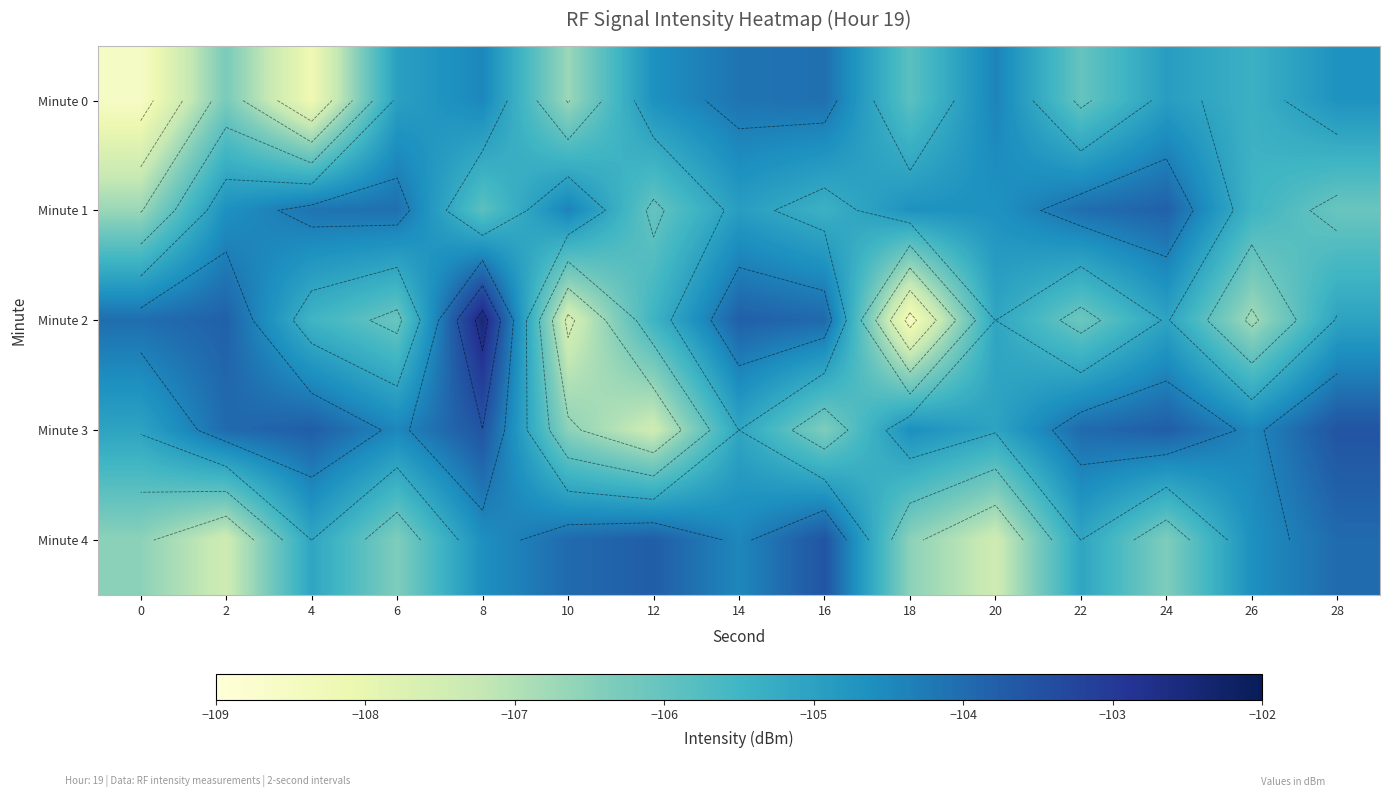

Between 14 and 28, which is larger?

14